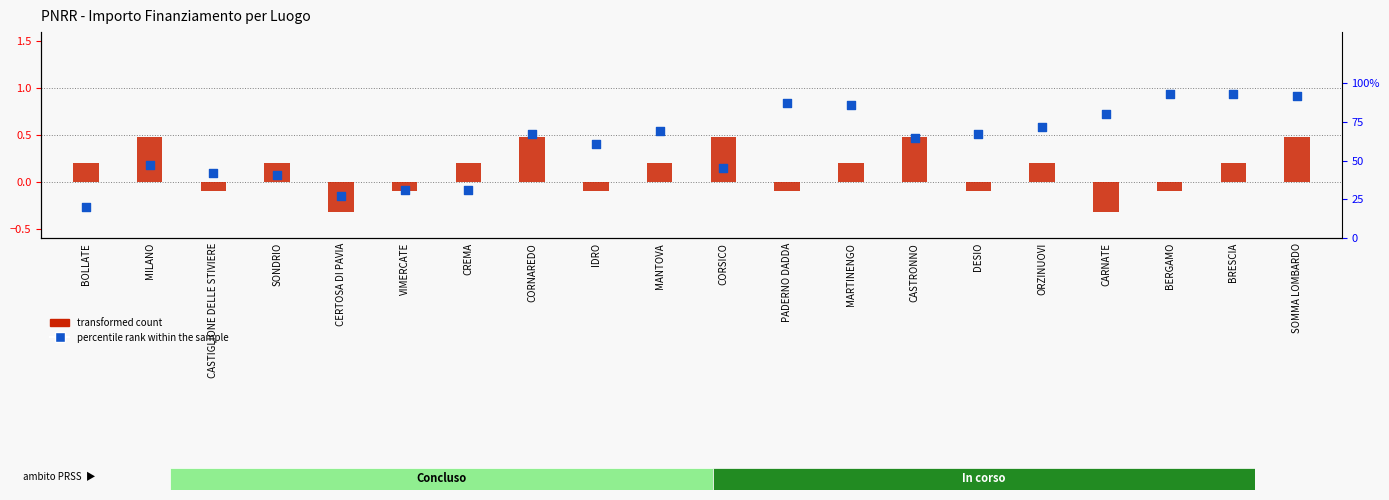

Is the value of transformed count at BOLLATE greater than the value of percentile rank within the sample at ORZINUOVI?

No